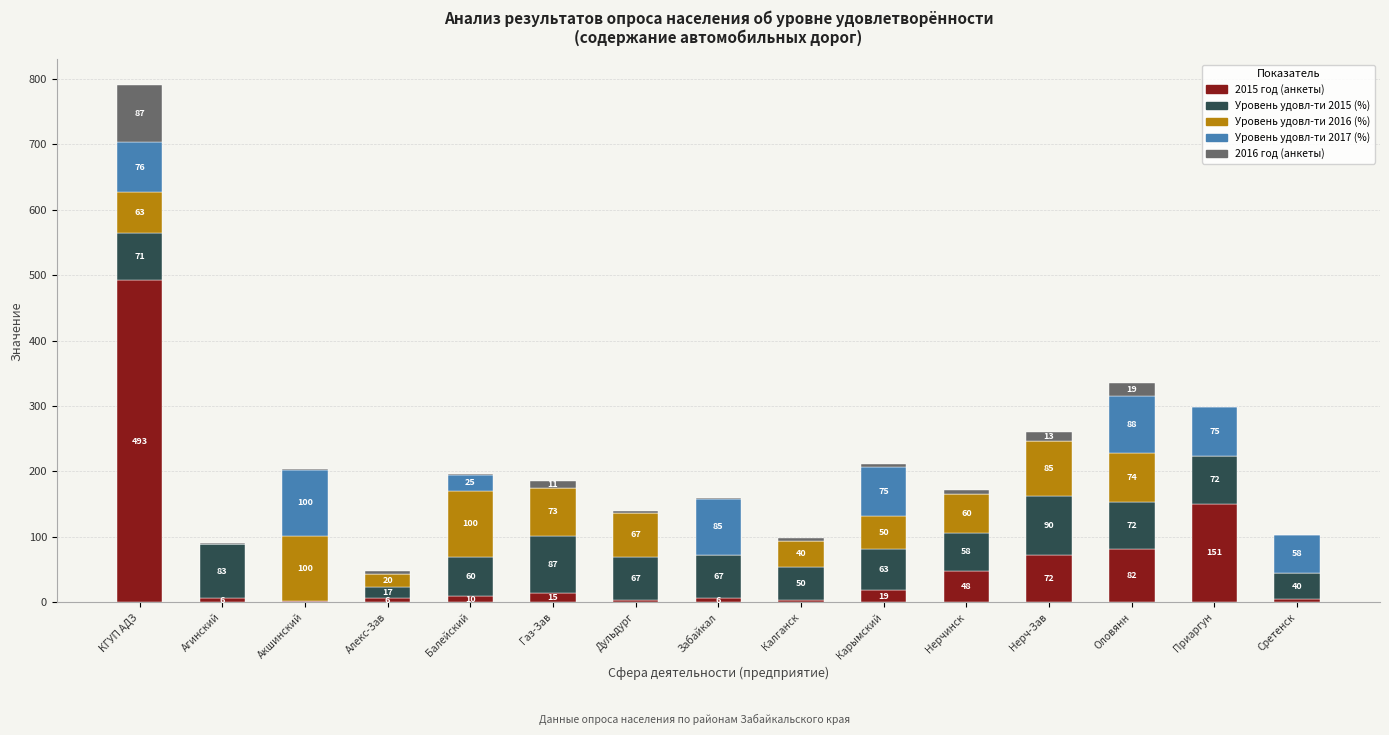

At which label does 2015 год (анкеты) reach its peak?

КГУП АДЗ